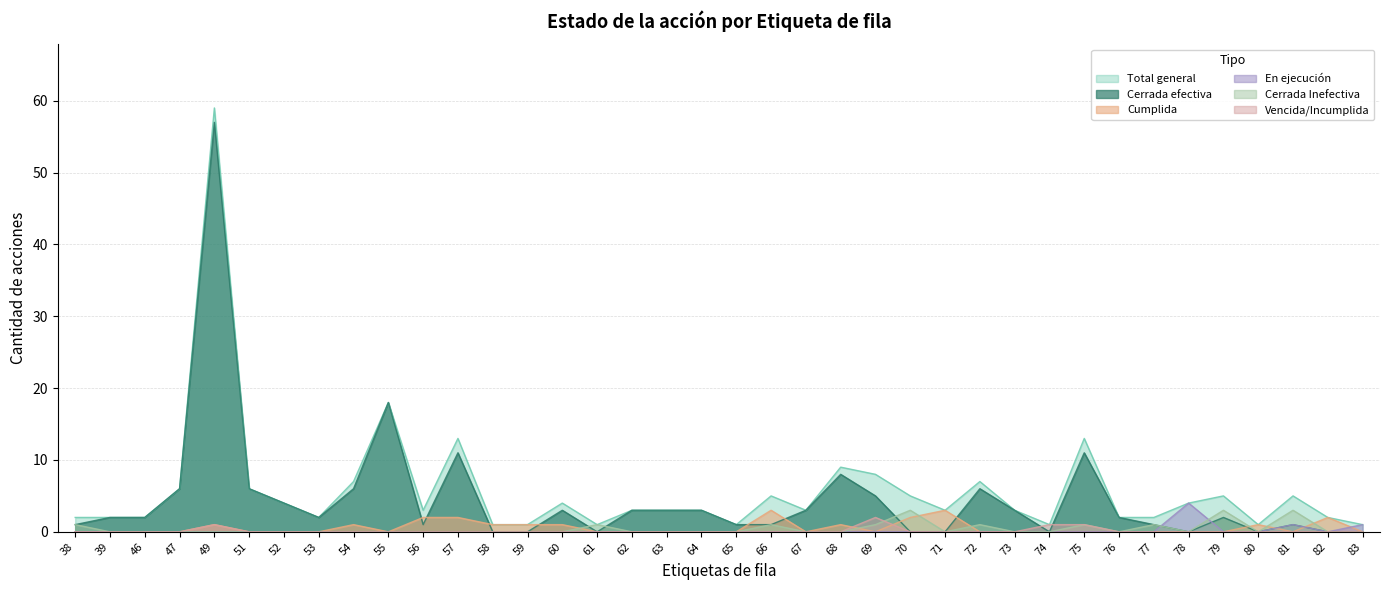

At which label is En ejecución closest to 2?

81